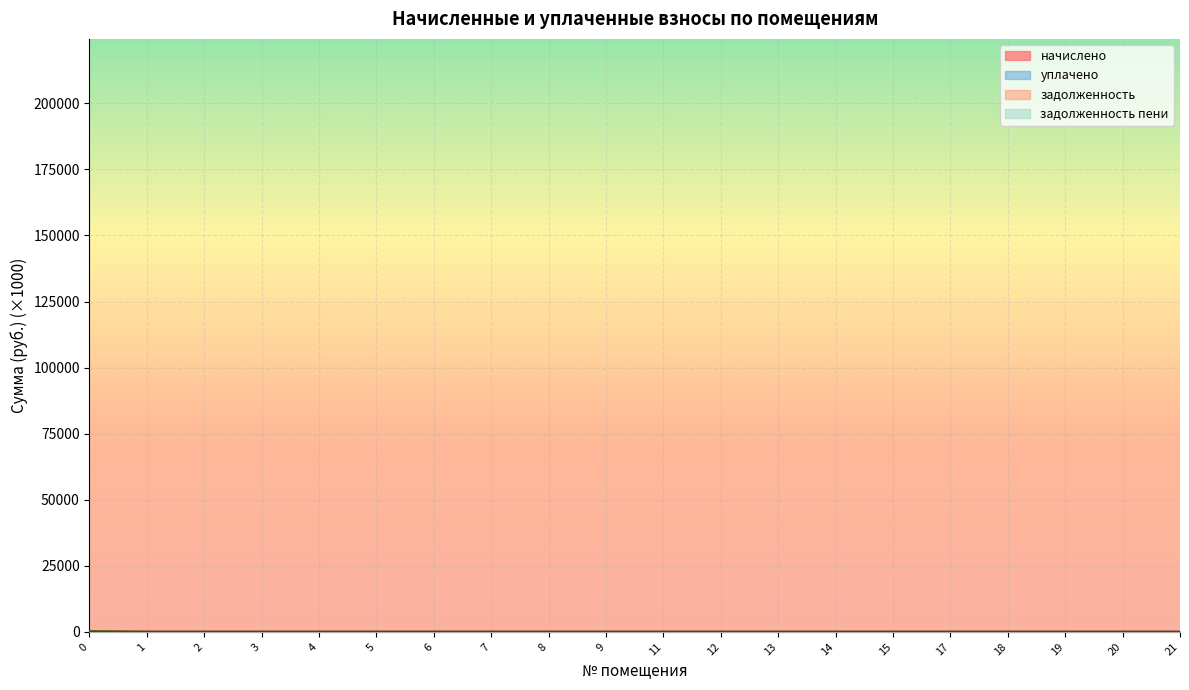

How many values in задолженность are above zero?

13